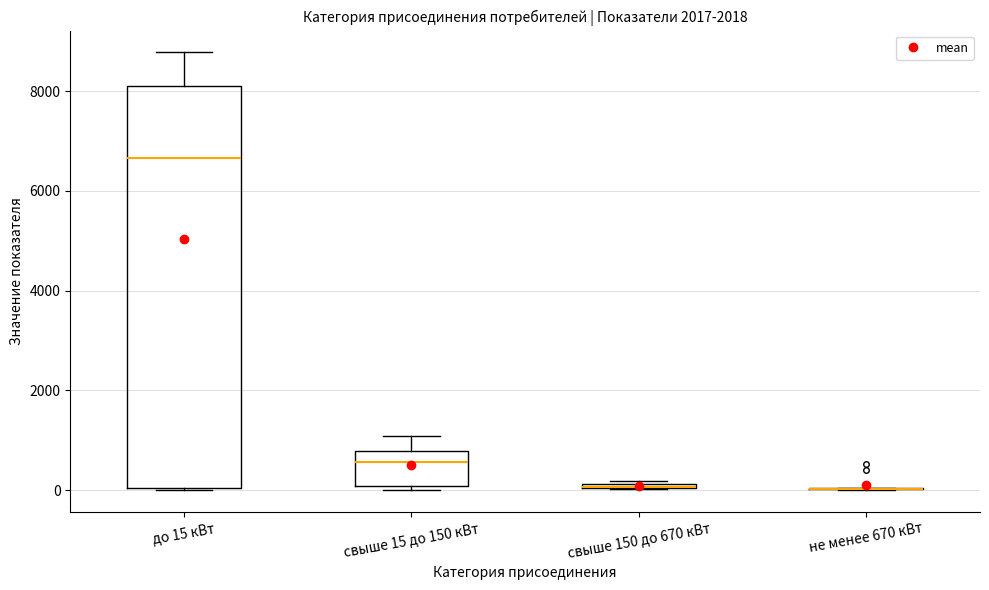

Where is the lower edge of the box for до 15 кВт on the y-axis? The values are not printed on the chart, so give them approximately, as read against the axis.

0